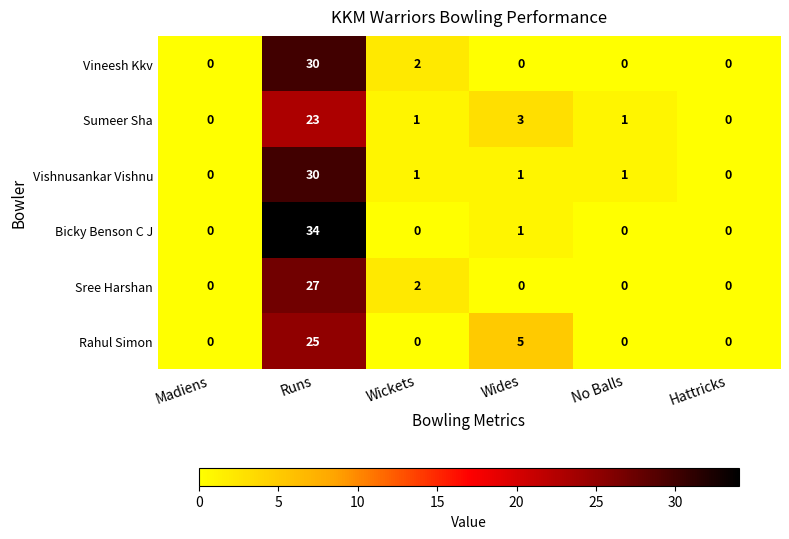

What is the greatest value displayed?

34